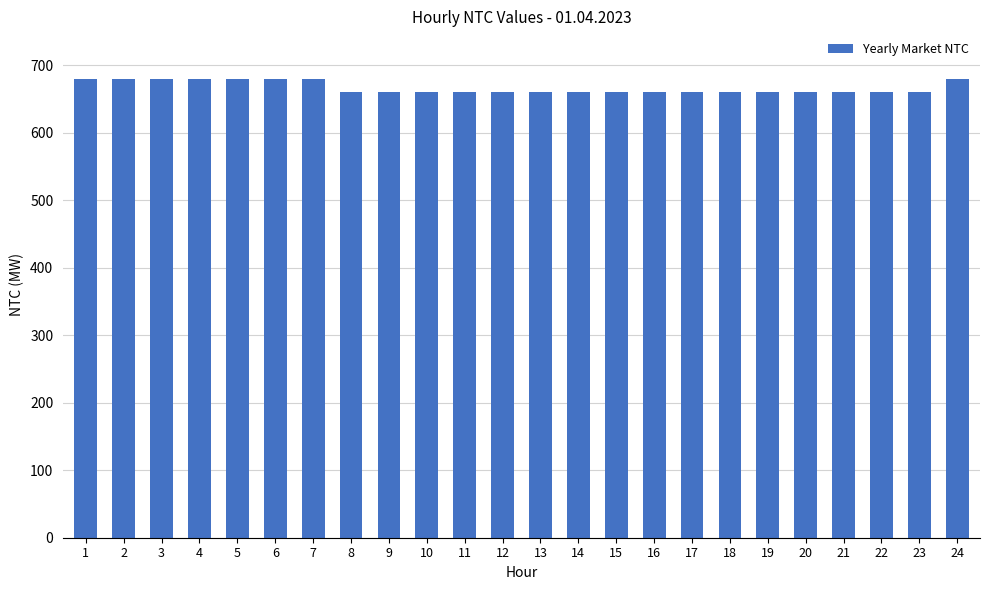

What is the greatest value displayed?

680